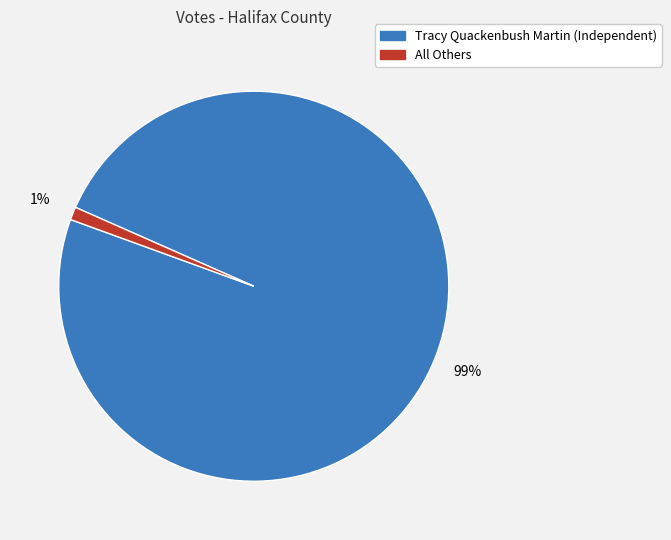

True or false: Tracy Quackenbush Martin (Independent) accounts for 92% of the total.

False